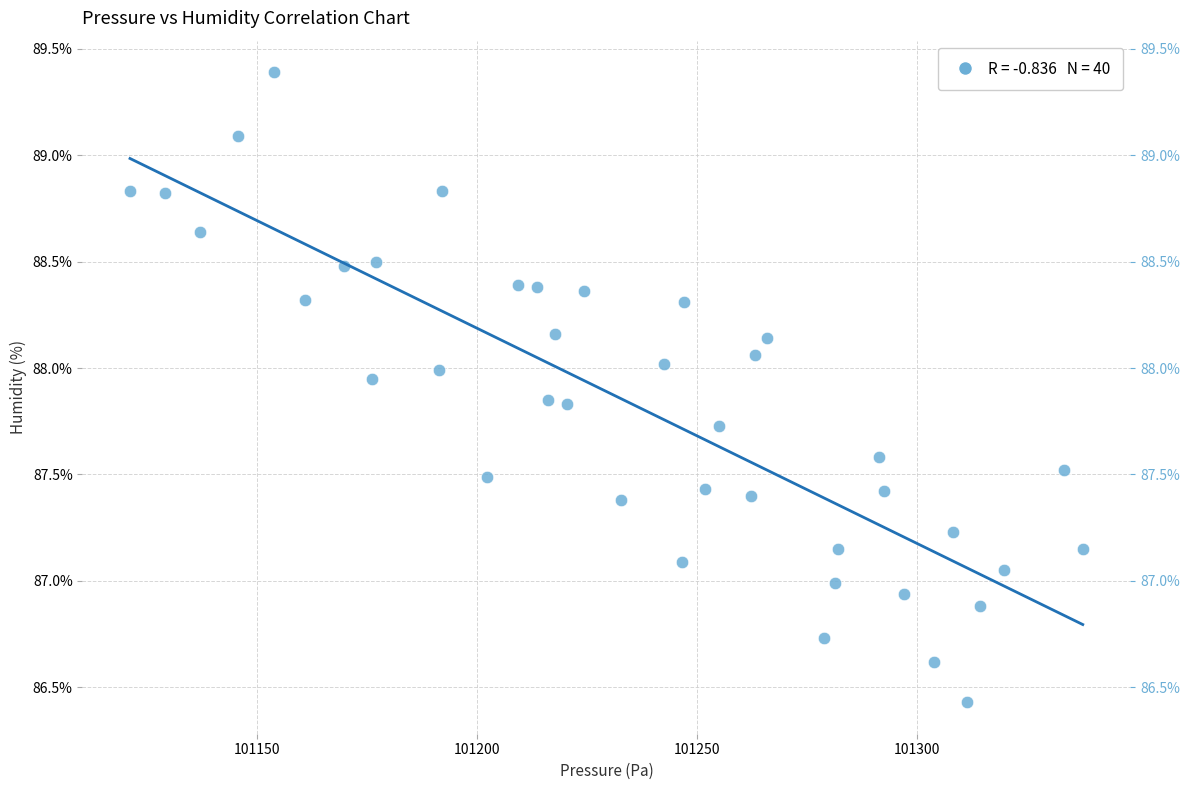

What is the range of Y values (max minus min)?

3.0